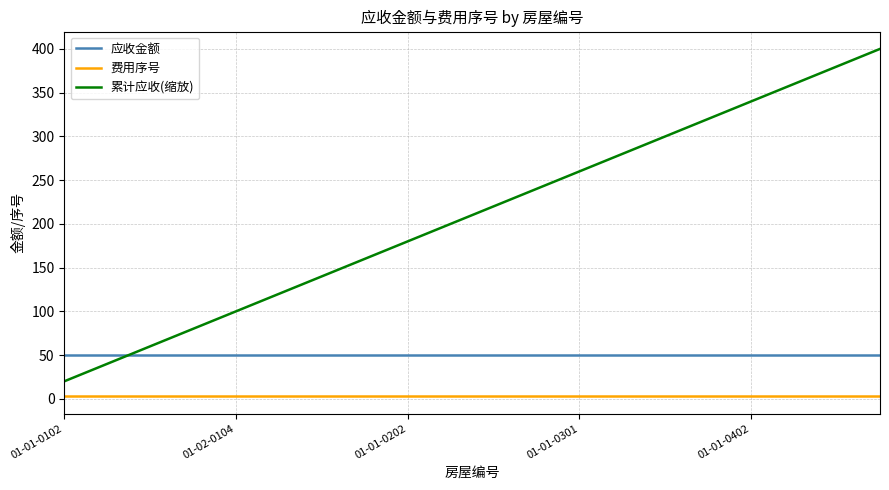

What are all the series names shown in the legend?

应收金额, 费用序号, 累计应收(缩放)